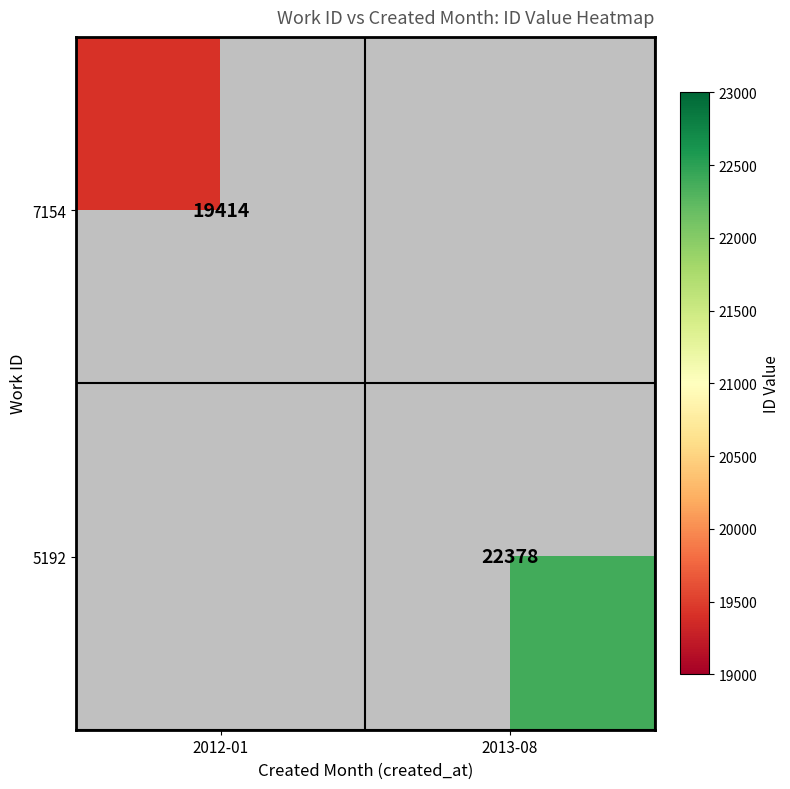

The value of 5192 at 2013-08 is 22378. True or false?

True